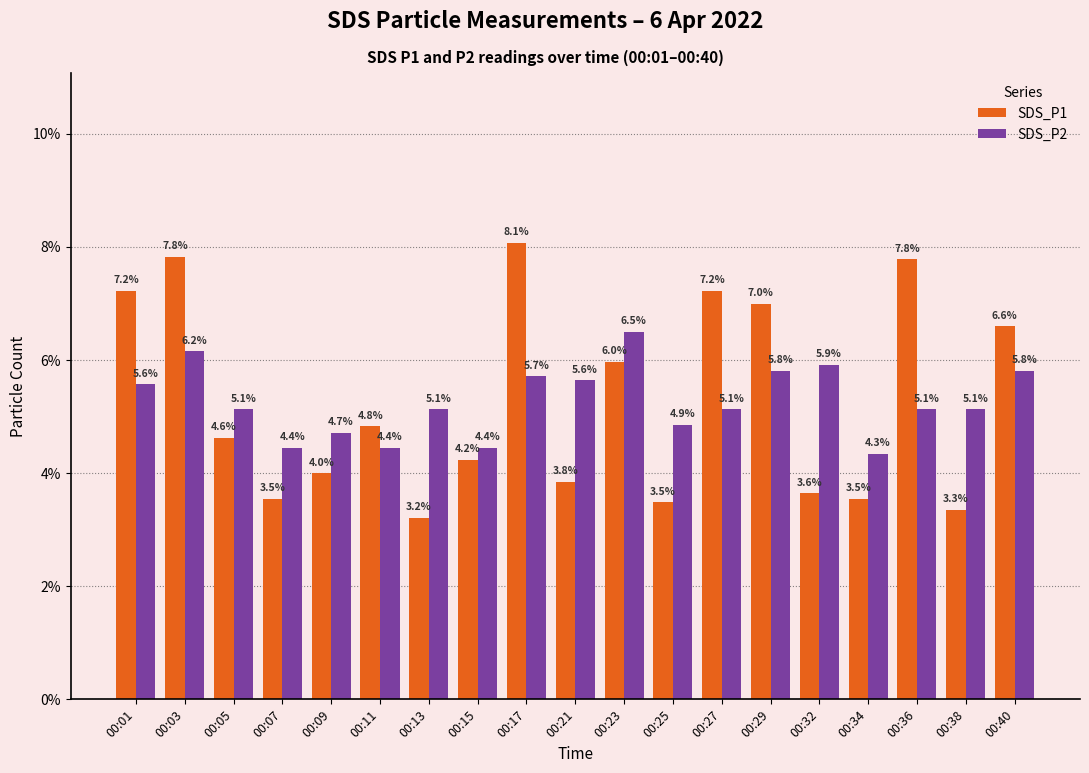

Rank the series at 00:27 from lowest to highest value.

SDS_P2, SDS_P1